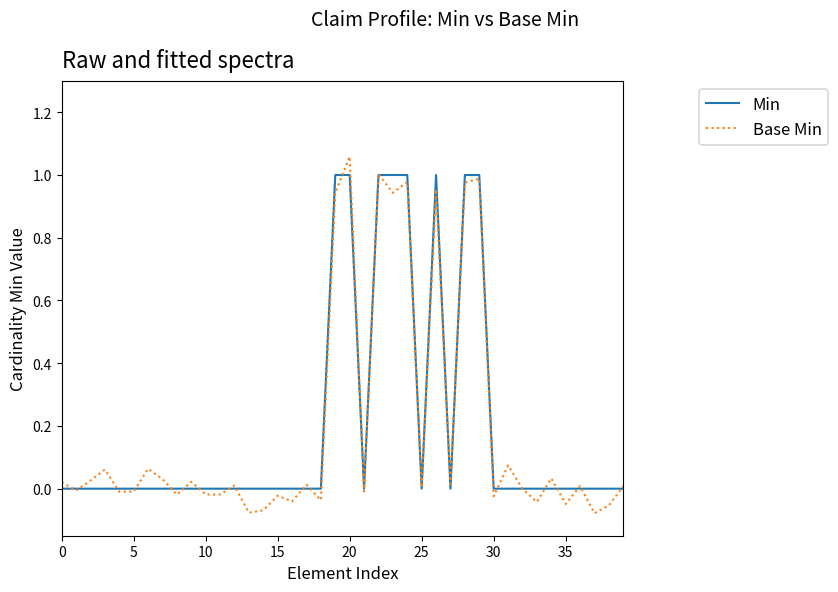

List the series in order of their peak value, lowest first.

Min, Base Min